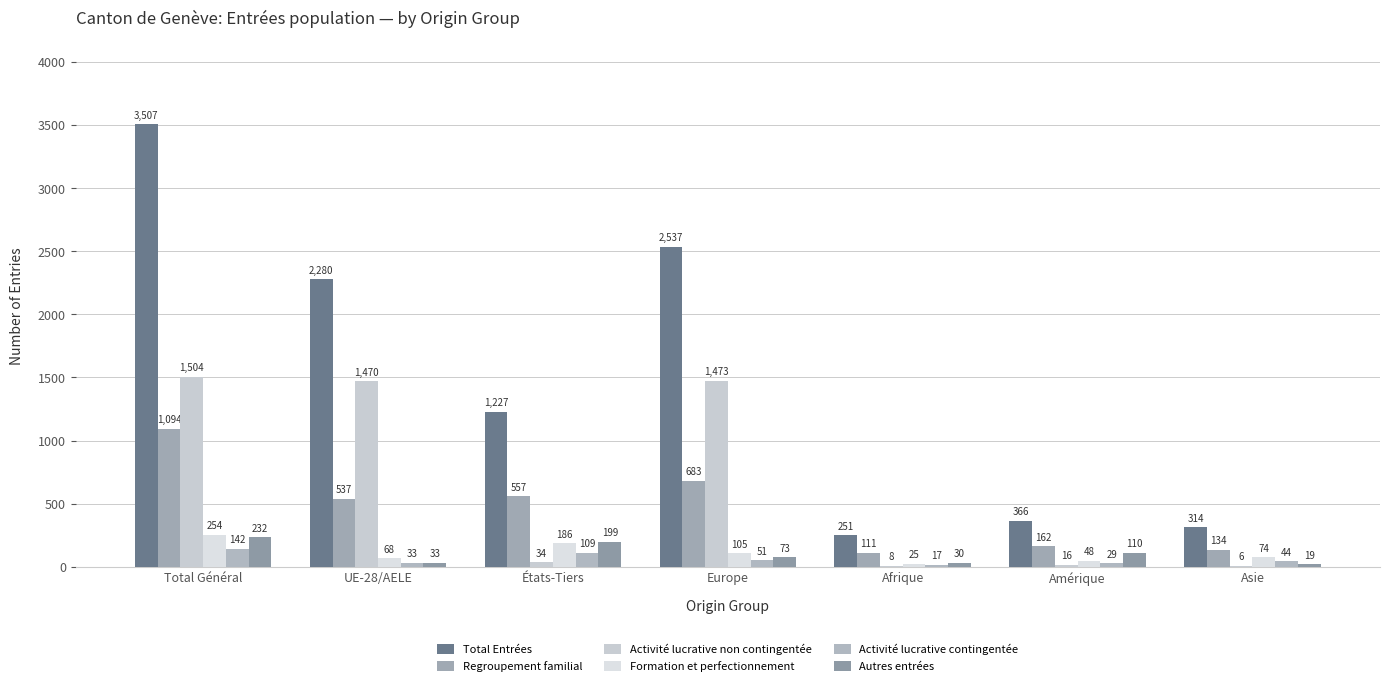

Reading left to right, what are all the values shown in this chart?

Total Entrées: Total Général=3507	UE-28/AELE=2280	États-Tiers=1227	Europe=2537	Afrique=251	Amérique=366	Asie=314
Regroupement familial: Total Général=1094	UE-28/AELE=537	États-Tiers=557	Europe=683	Afrique=111	Amérique=162	Asie=134
Activité lucrative non contingentée: Total Général=1504	UE-28/AELE=1470	États-Tiers=34	Europe=1473	Afrique=8	Amérique=16	Asie=6
Formation et perfectionnement: Total Général=254	UE-28/AELE=68	États-Tiers=186	Europe=105	Afrique=25	Amérique=48	Asie=74
Activité lucrative contingentée: Total Général=142	UE-28/AELE=33	États-Tiers=109	Europe=51	Afrique=17	Amérique=29	Asie=44
Autres entrées: Total Général=232	UE-28/AELE=33	États-Tiers=199	Europe=73	Afrique=30	Amérique=110	Asie=19